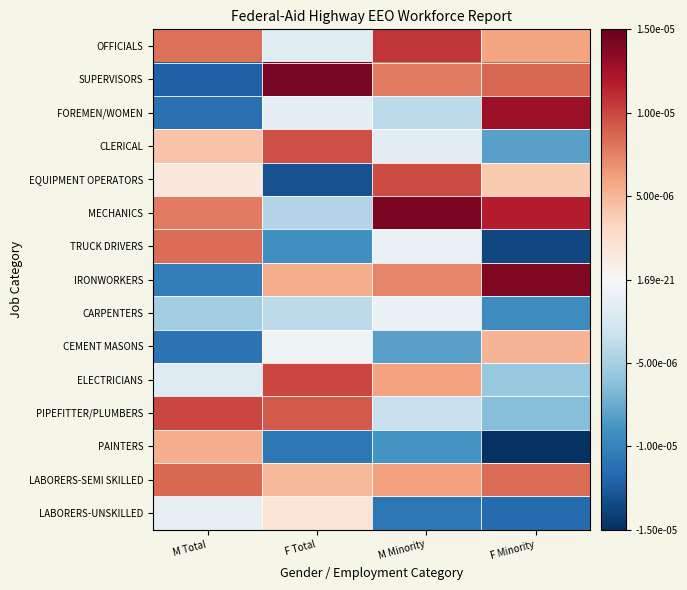

Which label corresponds to the largest value in the chart?

F Total